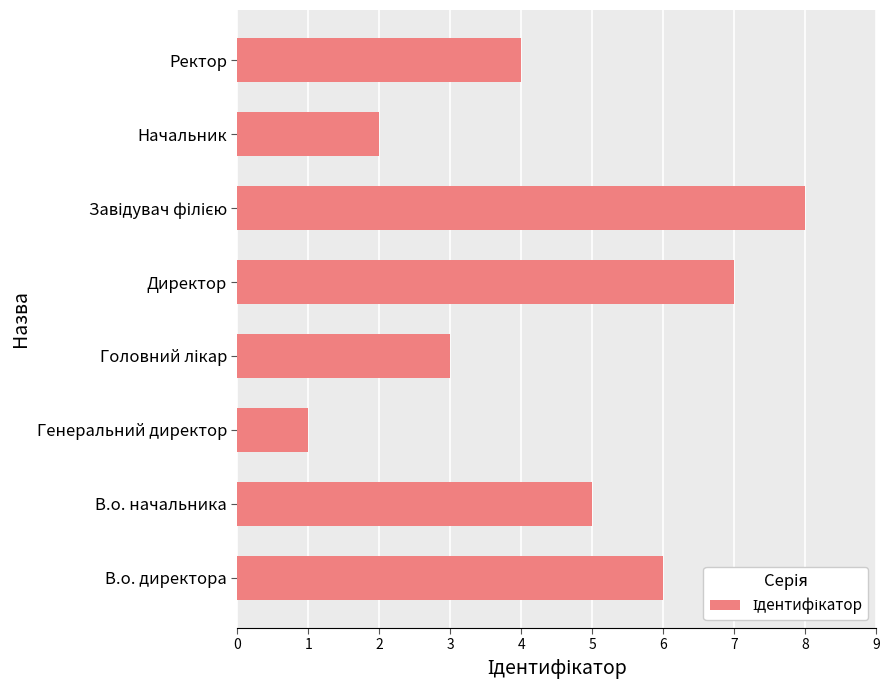

How many values are below 5?

4